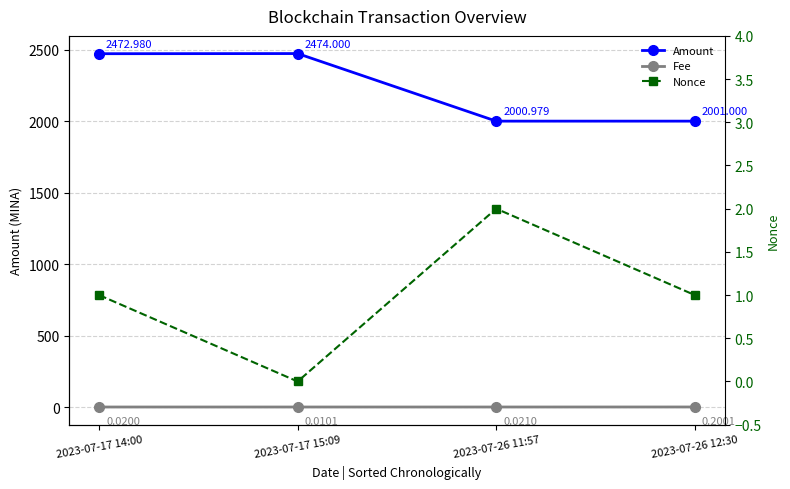

What is the spread (max minus min) of values at 2023-07-26 11:57?

2001.0